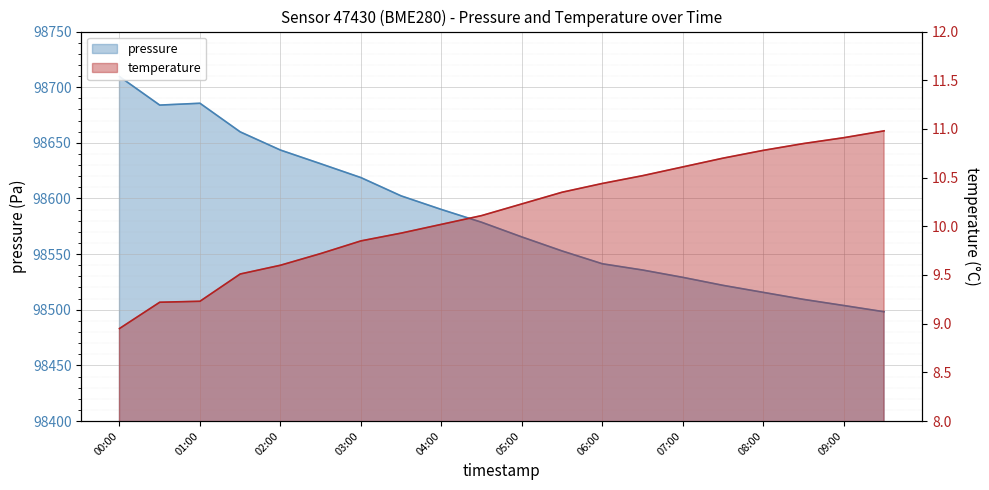

Where is temperature nearest to the value 9?

00:00